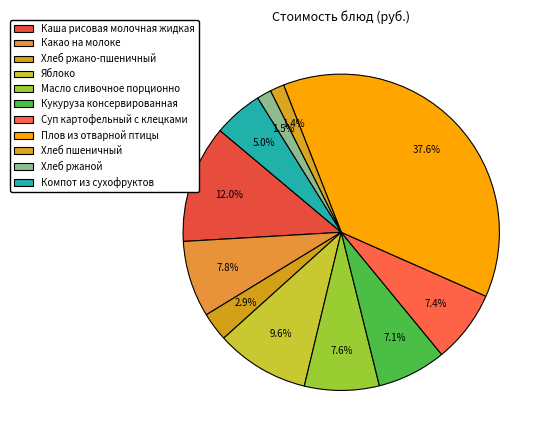

The Каша рисовая молочная жидкая slice represents 7% of the pie. True or false?

False